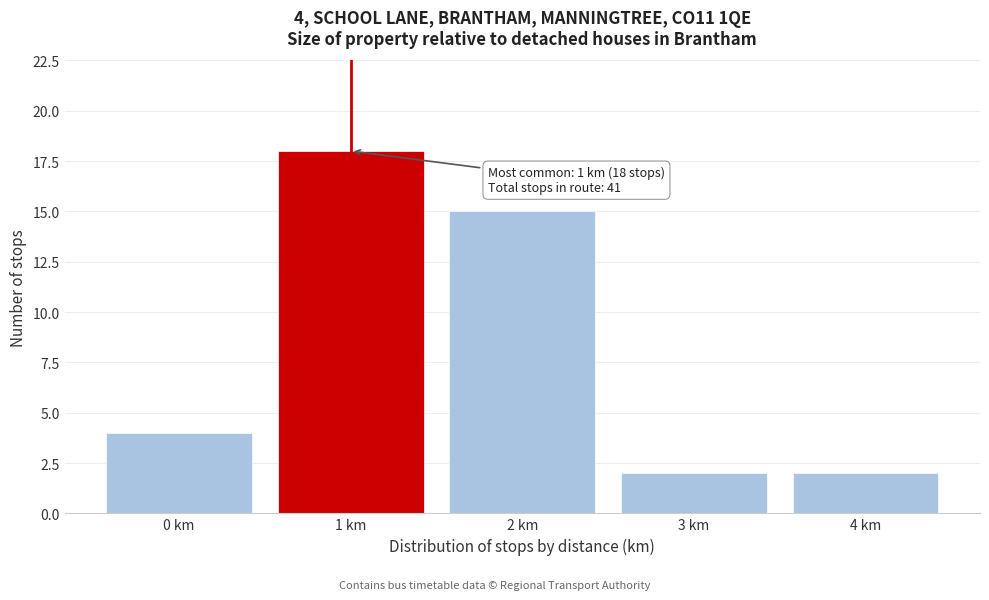

Reading left to right, what are all the values shown in this chart?

0 km=4	1 km=18	2 km=15	3 km=2	4 km=2